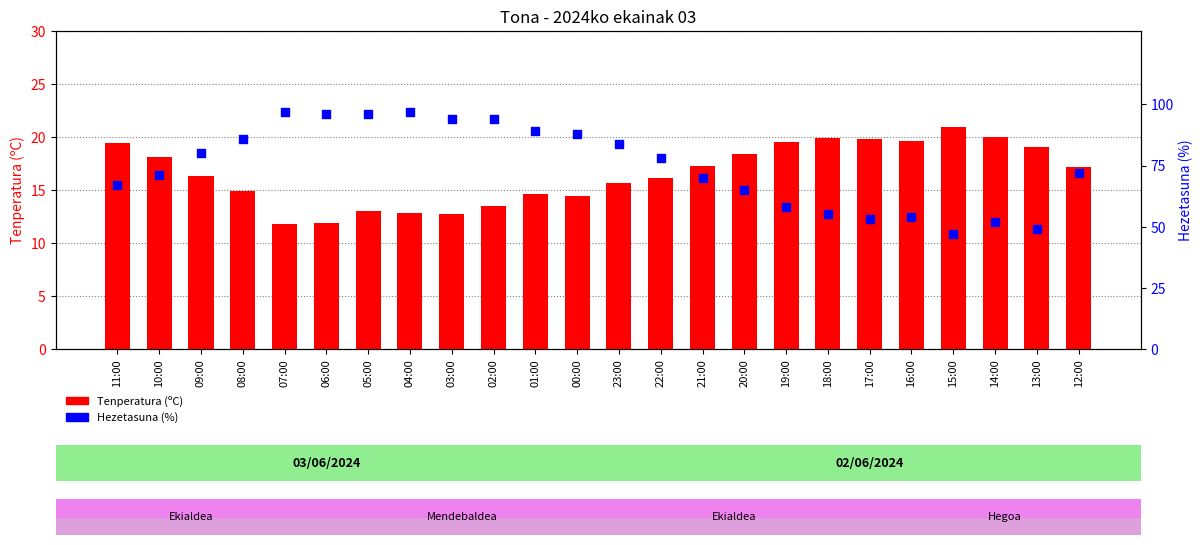

At how many categories does at least one series exceed 69?

15